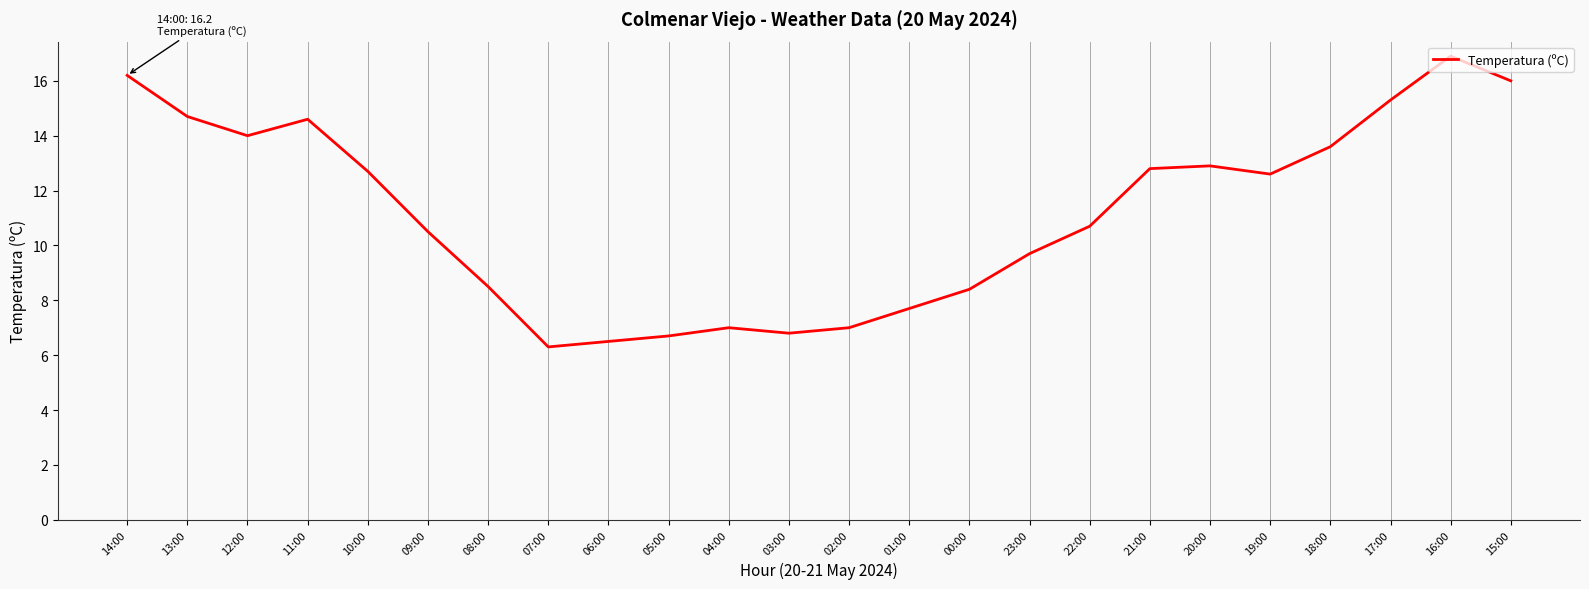

What is the difference between the maximum and minimum values?

10.6